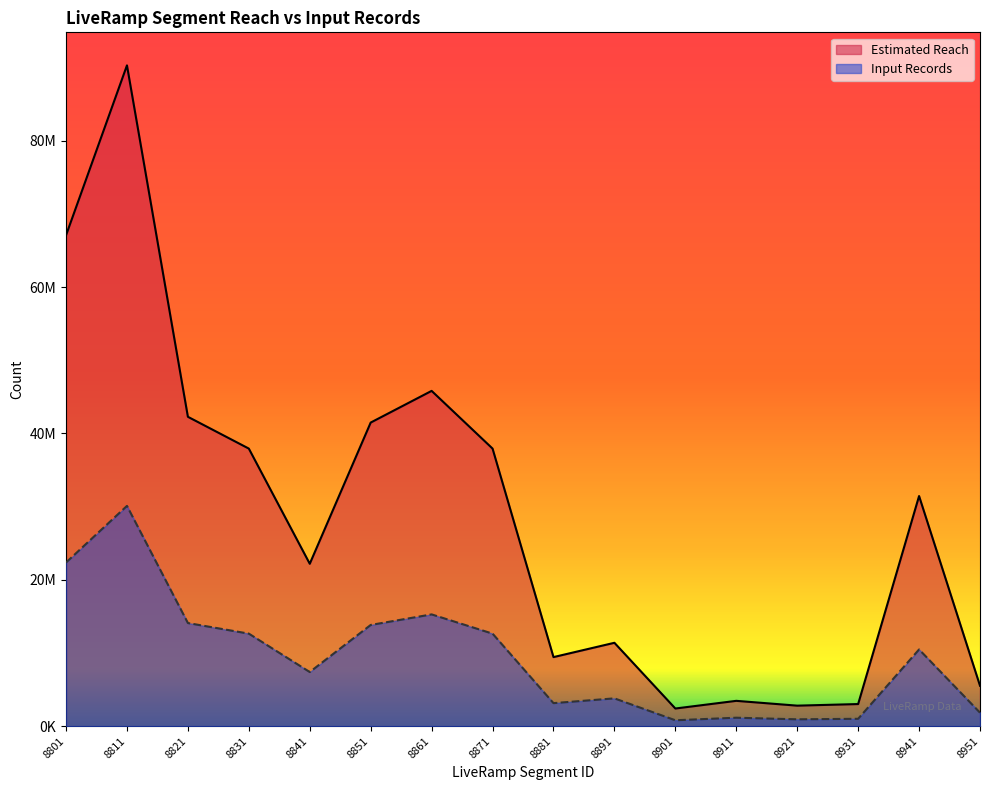

List the series in order of their peak value, highest first.

Estimated Reach, Input Records